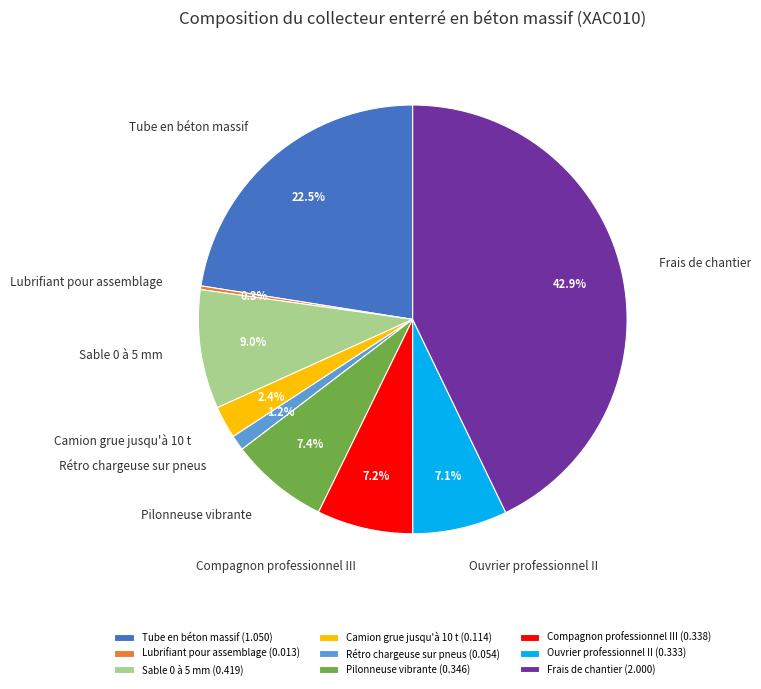

Is there a majority slice in this chart?

No